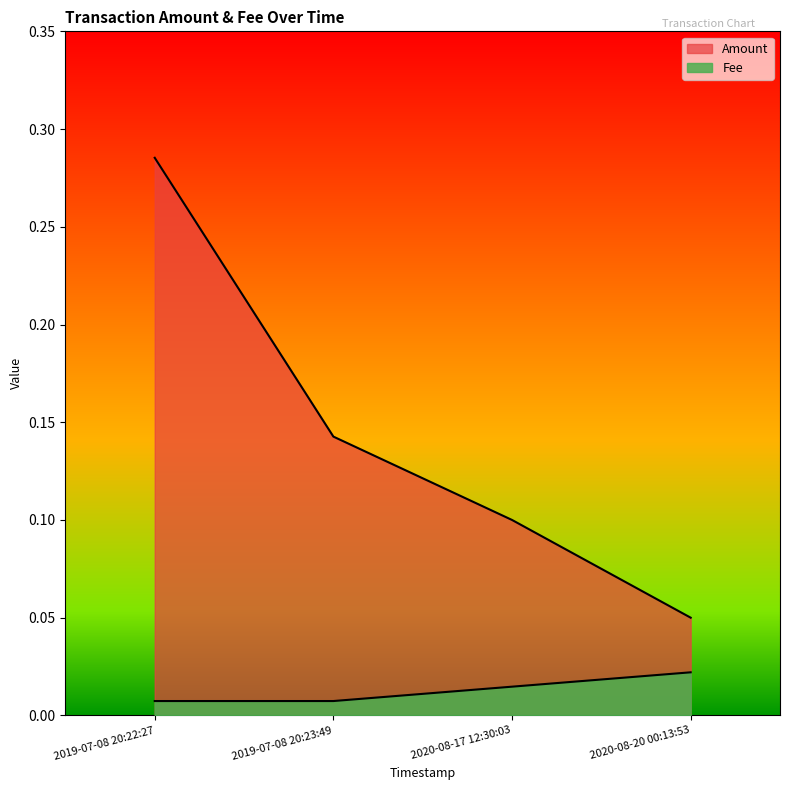

List the labels in order of Amount value, smallest first.

2020-08-20 00:13:53, 2020-08-17 12:30:03, 2019-07-08 20:23:49, 2019-07-08 20:22:27